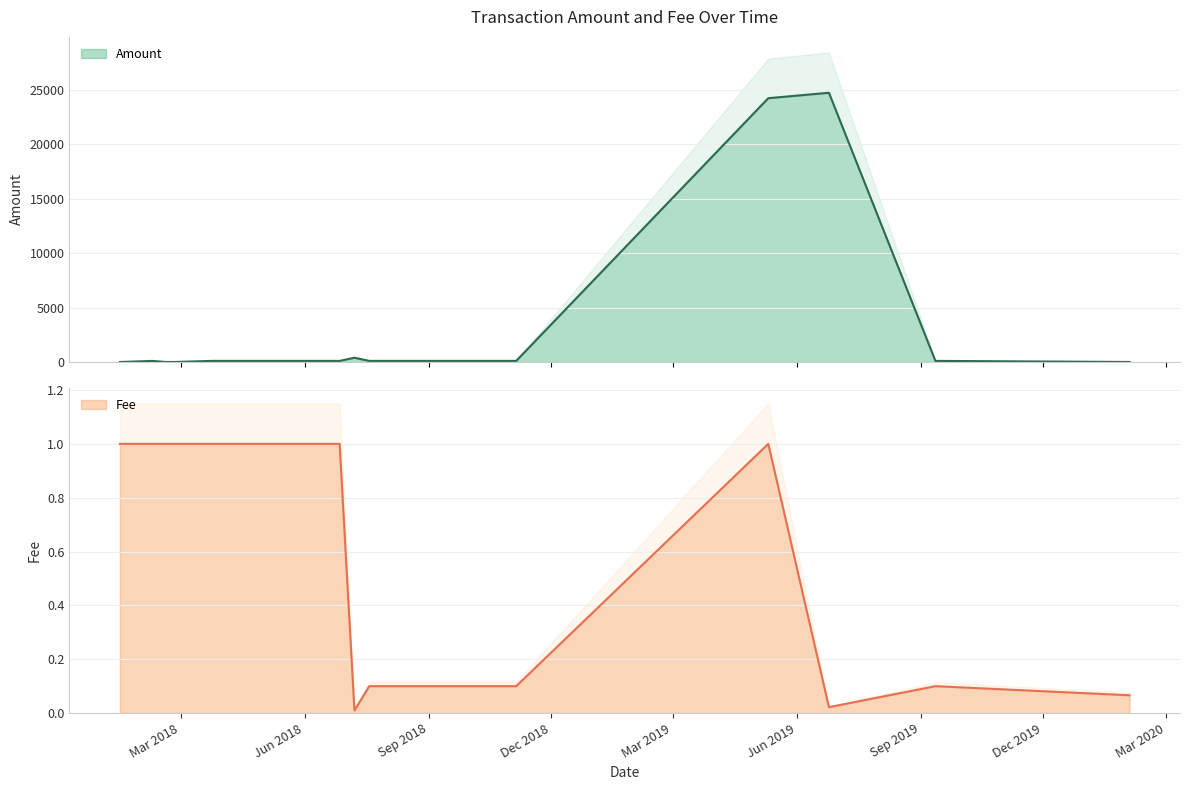

True or false: Fee has a value of 0.6 at 2018-02-18.

False